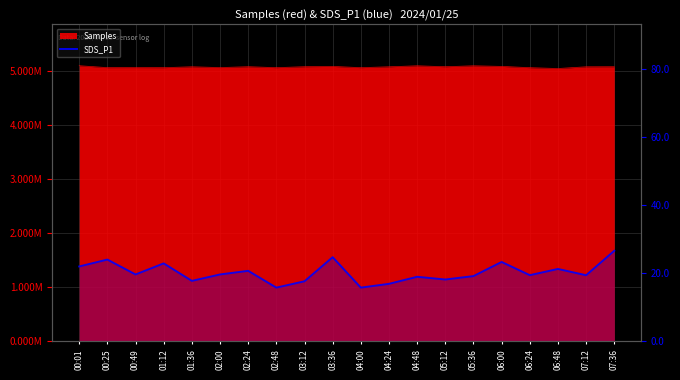

True or false: the data shows 13.5 at 00:01.

False